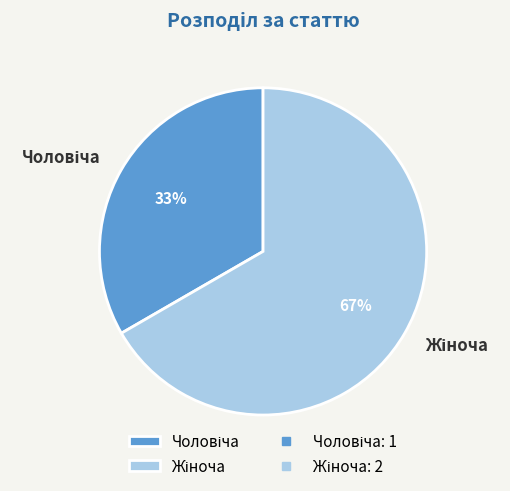

Does any single category account for the majority?

Yes